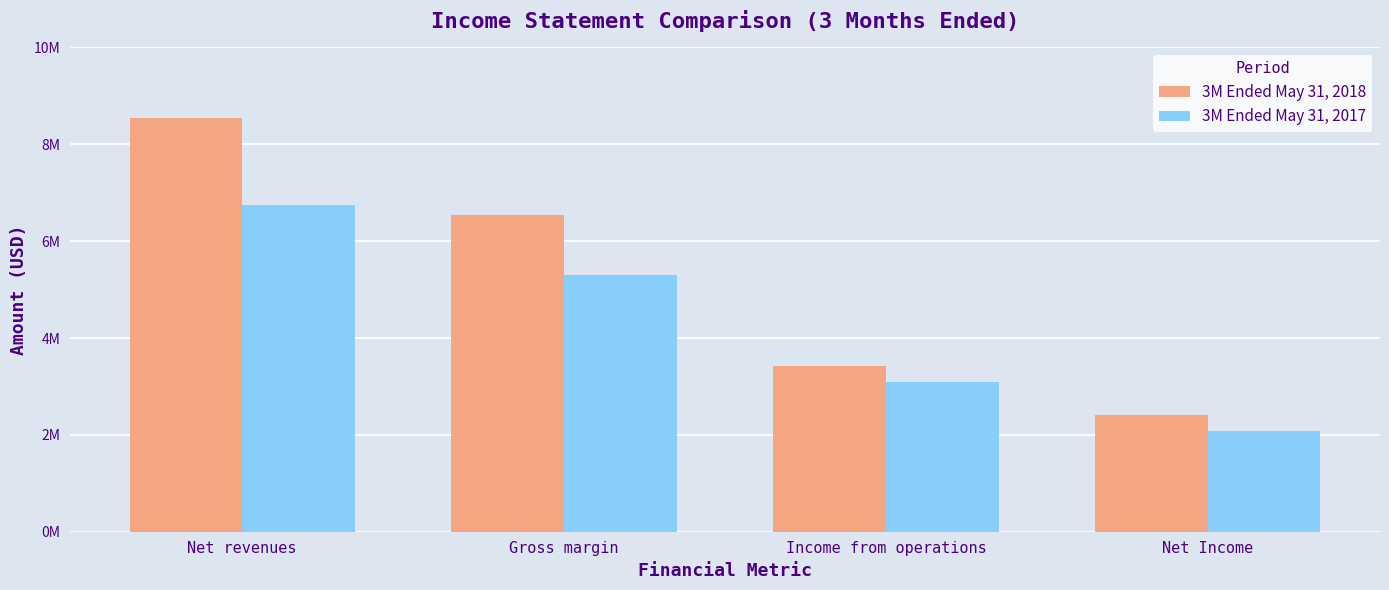

What is the difference between the maximum and minimum values in the 3M Ended May 31, 2017 series?

4668489